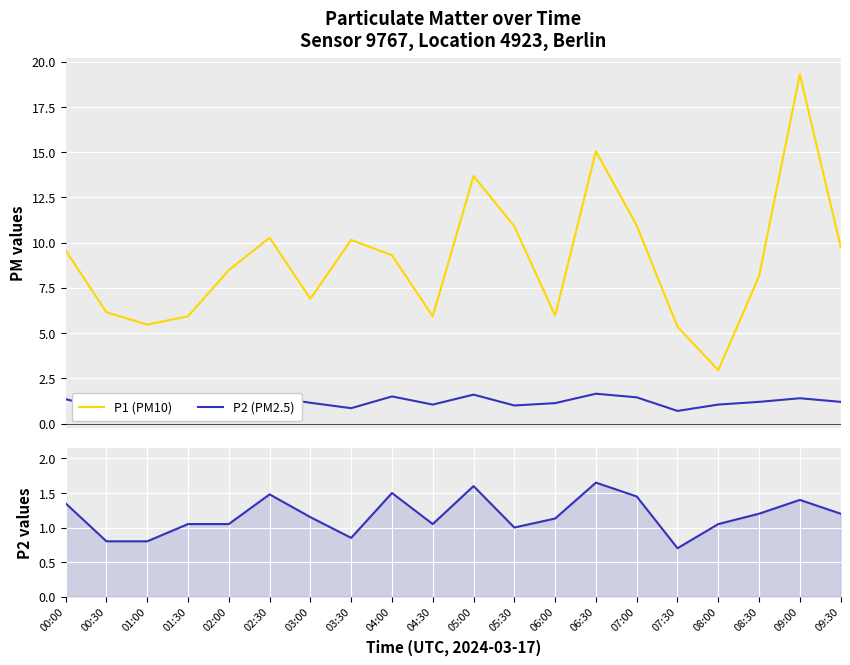

Reading right to left, list all the values displayed in this chart.

P1 (PM10): 9.8	19.3	8.2	3.0	5.3	10.9	15.1	6.0	10.9	13.7	5.9	9.3	10.2	6.9	10.3	8.5	5.9	5.5	6.2	9.6
P2 (PM2.5): 1.2	1.4	1.2	1.1	0.7	1.4	1.6	1.1	1.0	1.6	1.1	1.5	0.8	1.1	1.5	1.1	1.1	0.8	0.8	1.4